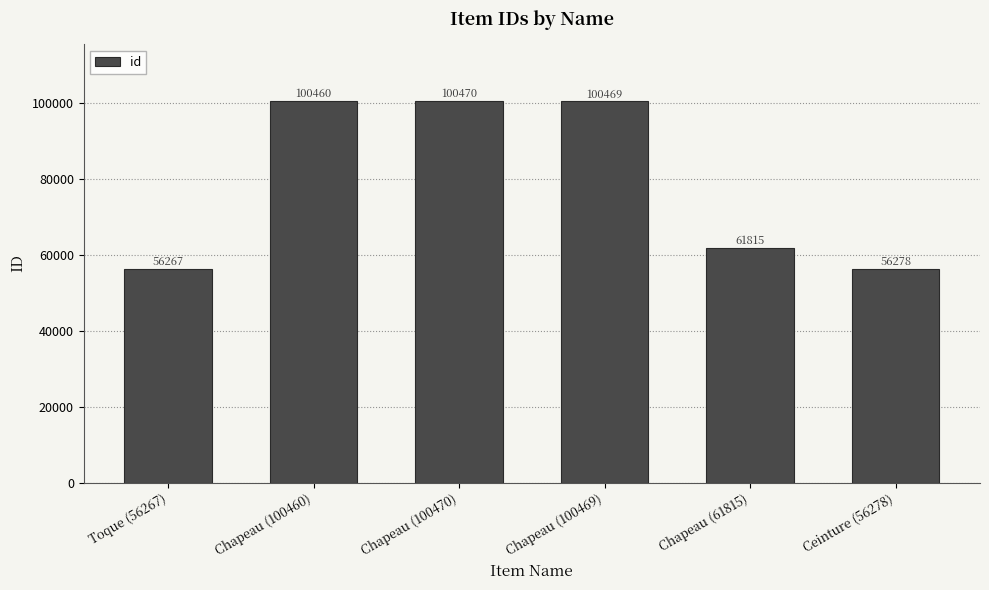

Approximately how many times larger is the value at Chapeau (100469) compared to Toque (56267)?

1.8